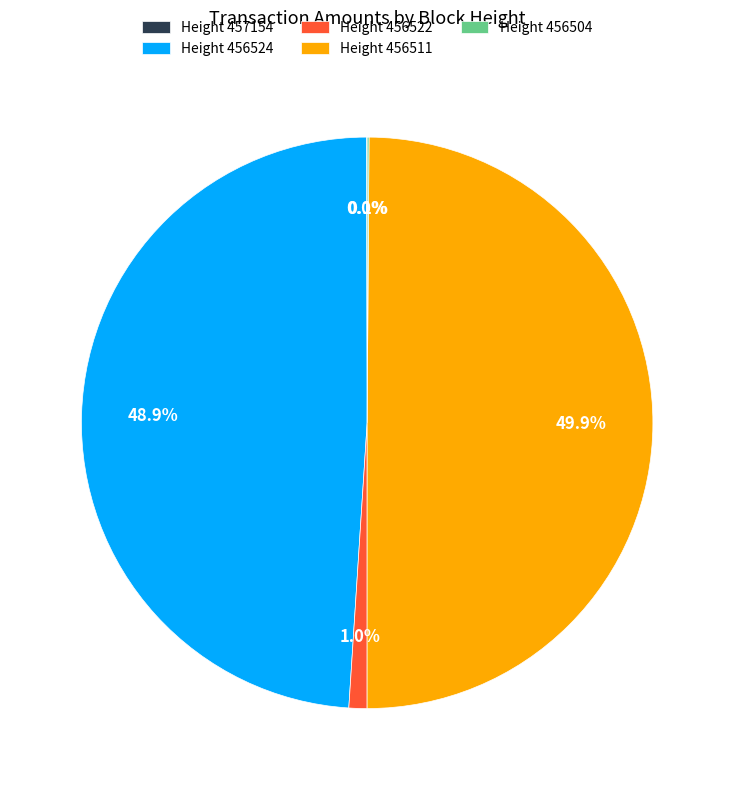

What percentage is NOT represented by Height 456522?

99.0%